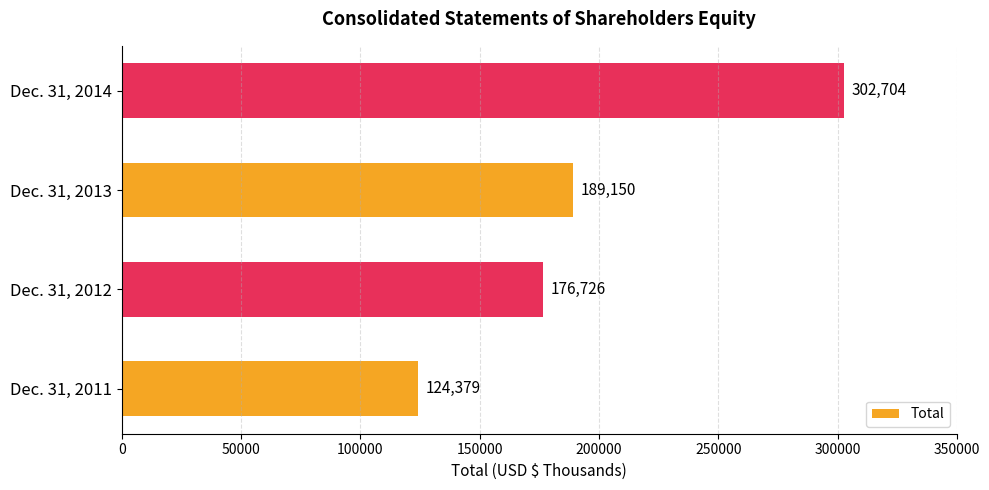

List the labels in order of value, largest first.

Dec. 31, 2014, Dec. 31, 2013, Dec. 31, 2012, Dec. 31, 2011